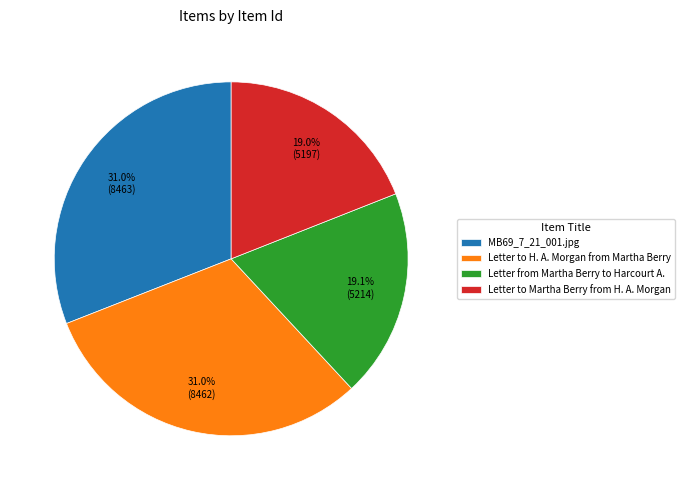

To the nearest percent, what portion does Letter to Martha Berry from H. A. Morgan represent?

19%